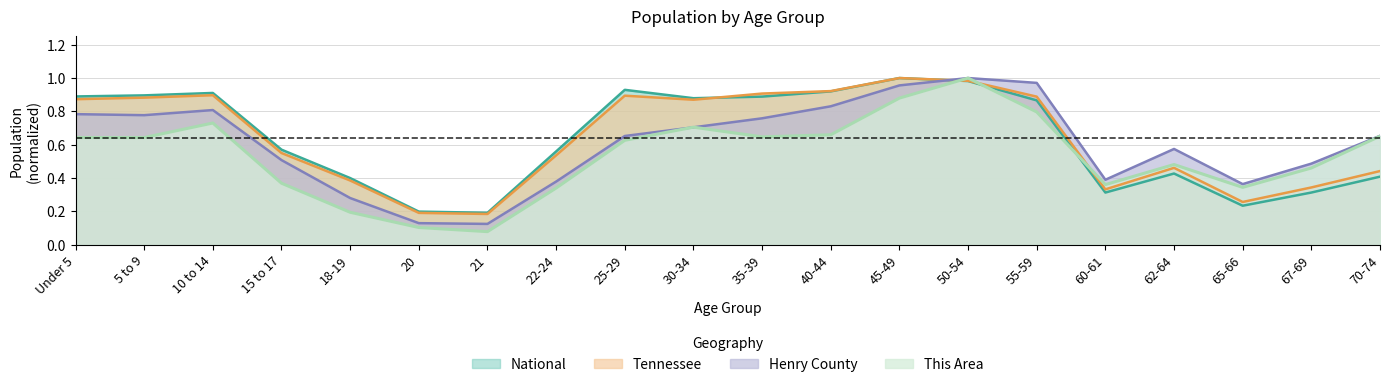

The This Area series shows 0.1 at 21. True or false?

True